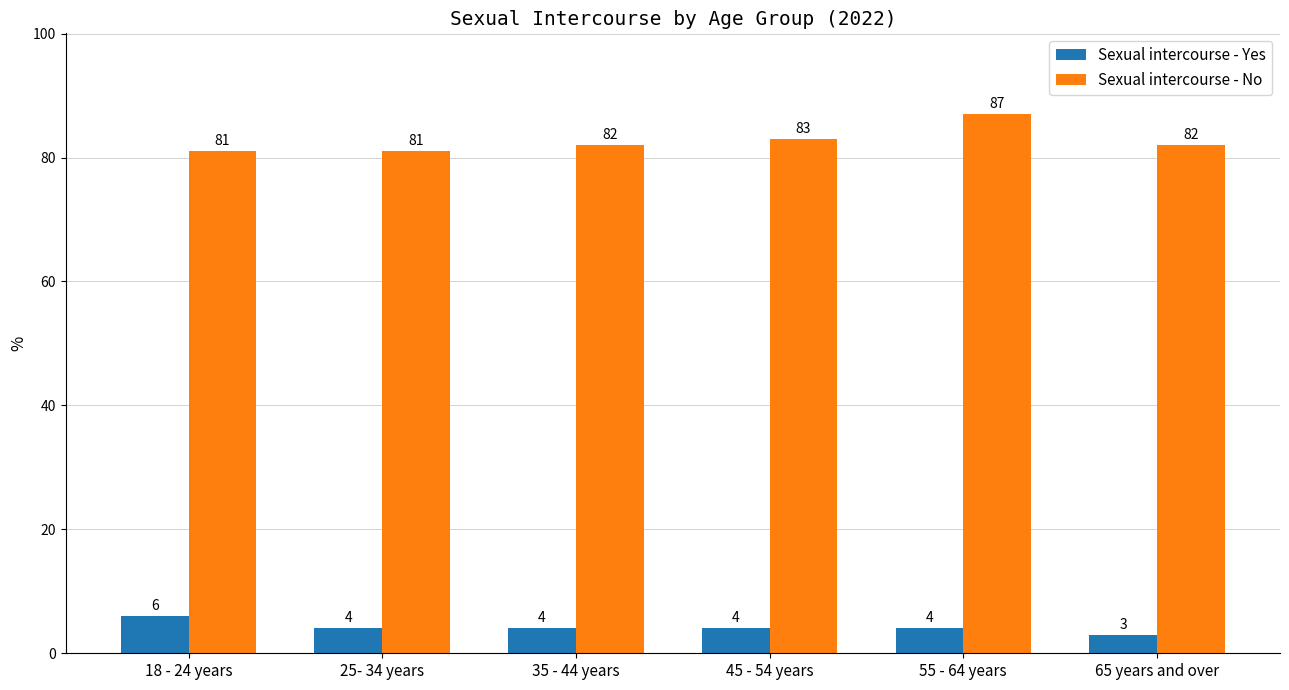

Is it true that Sexual intercourse - Yes equals 2 at 18 - 24 years?

False